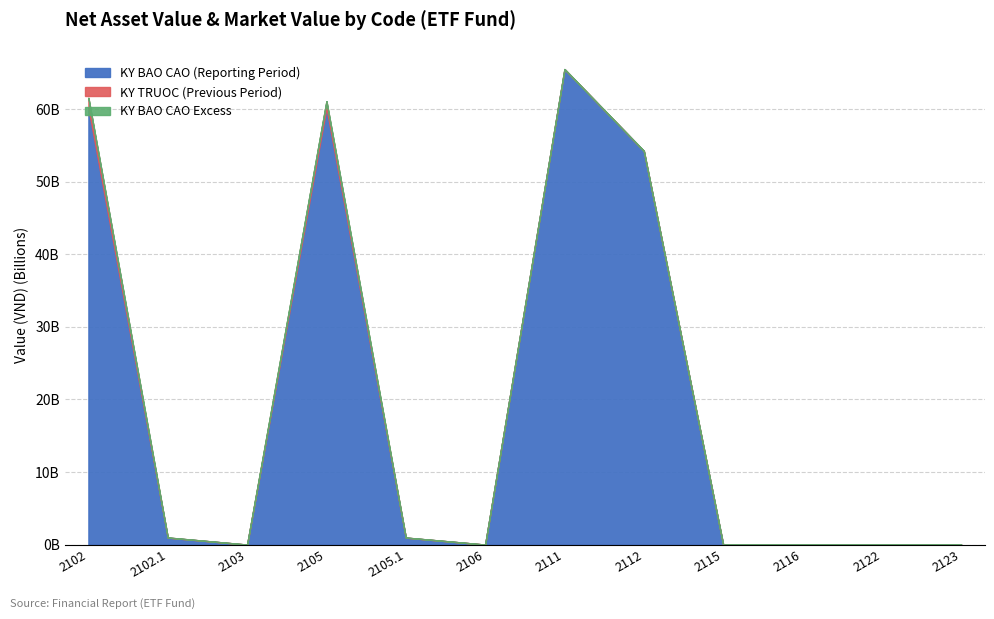

What is the total value across all series at 2115?

19010.0